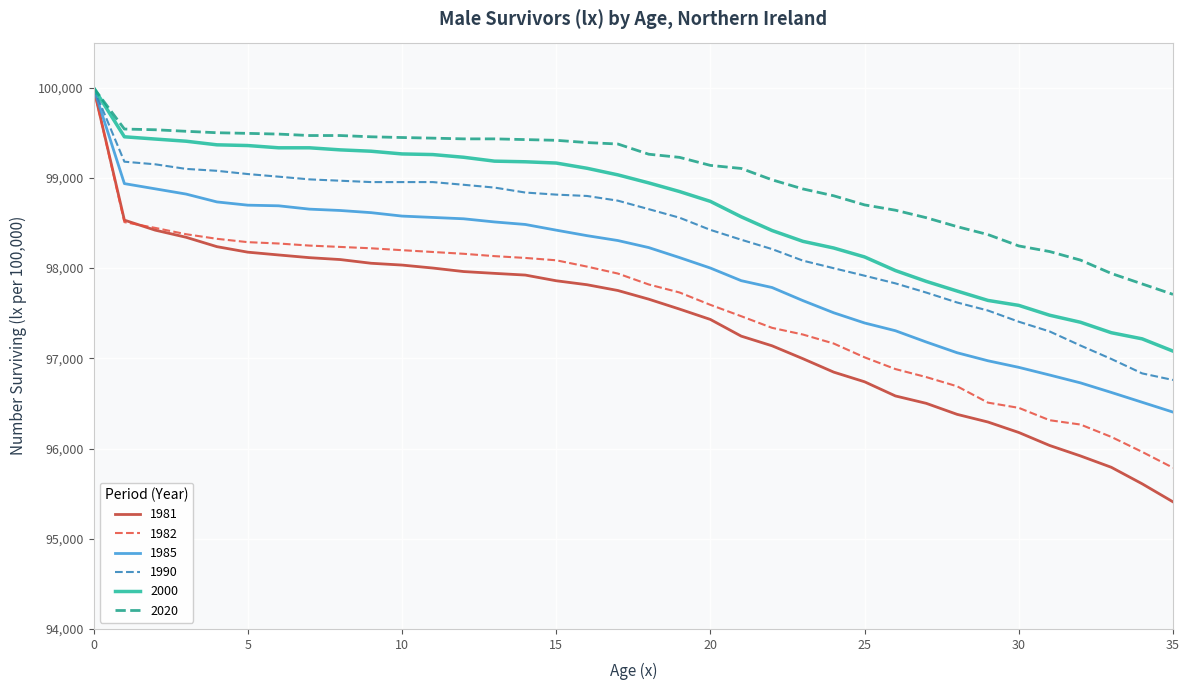

Which series ends up on top after the final intersection of 1982 and 1981?

1982